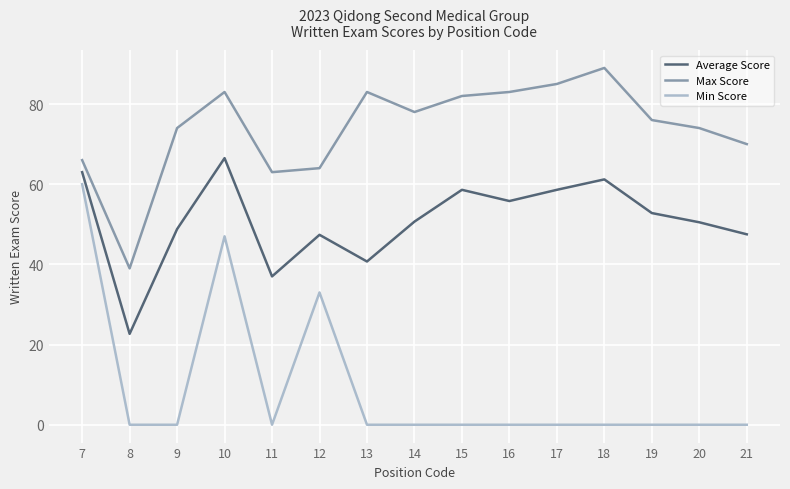

In Max Score, how many points are higher than both neighbors (excluding endpoints)?

3